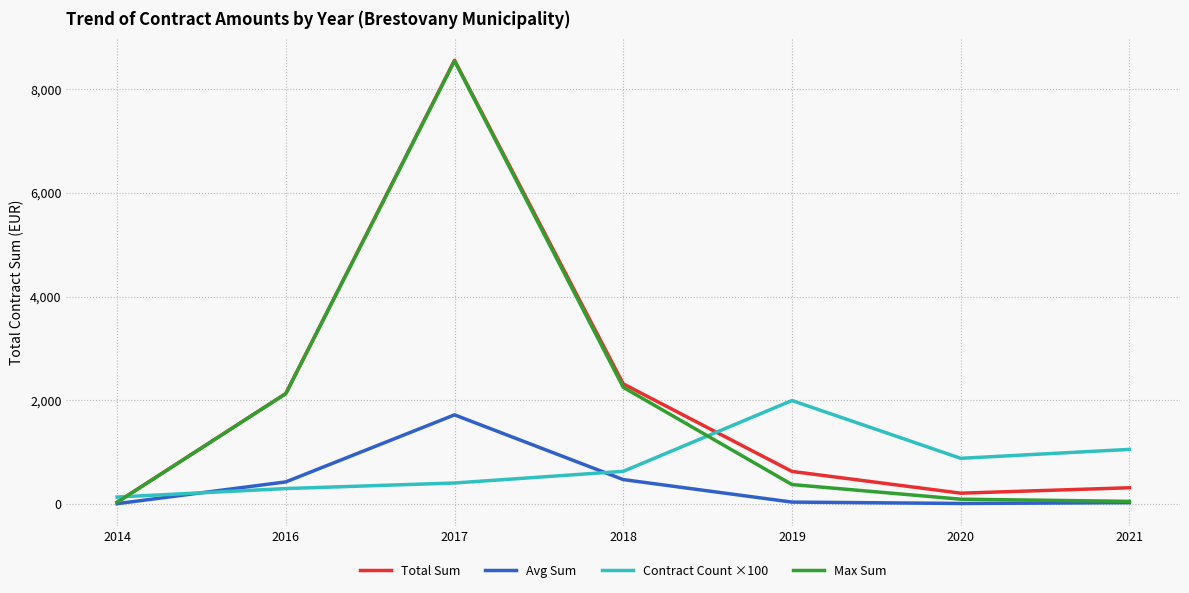

The value of Max Sum at 2021 is 51.0. True or false?

True